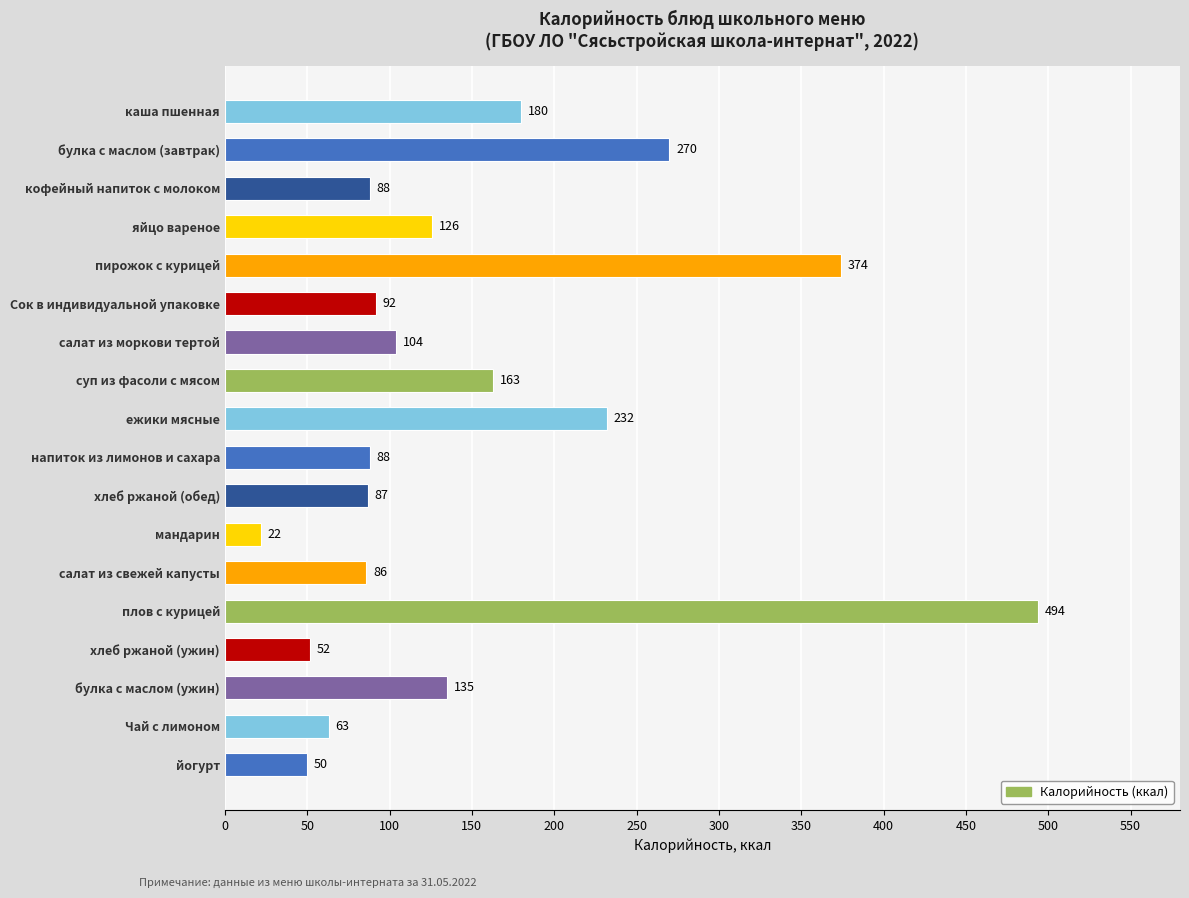

Reading bottom to top, transcribe all the data shown in this chart.

50	63	135	52	494	86	22	87	88	232	163	104	92	374	126	88	270	180